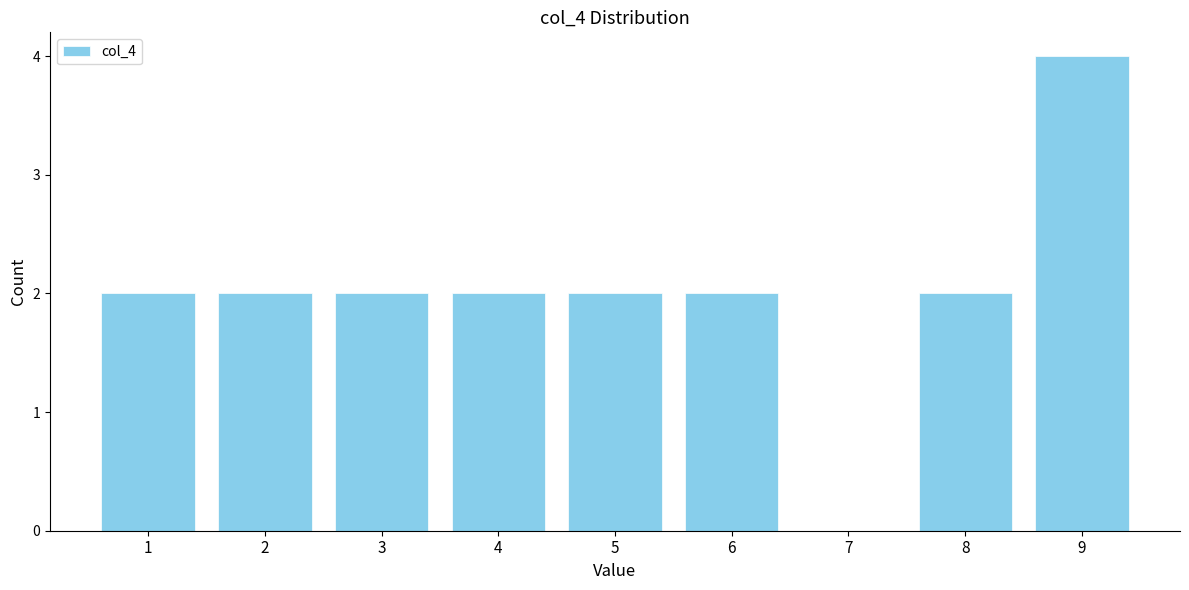

Which range on the x-axis has the tallest bar?

8.5 to 9.5